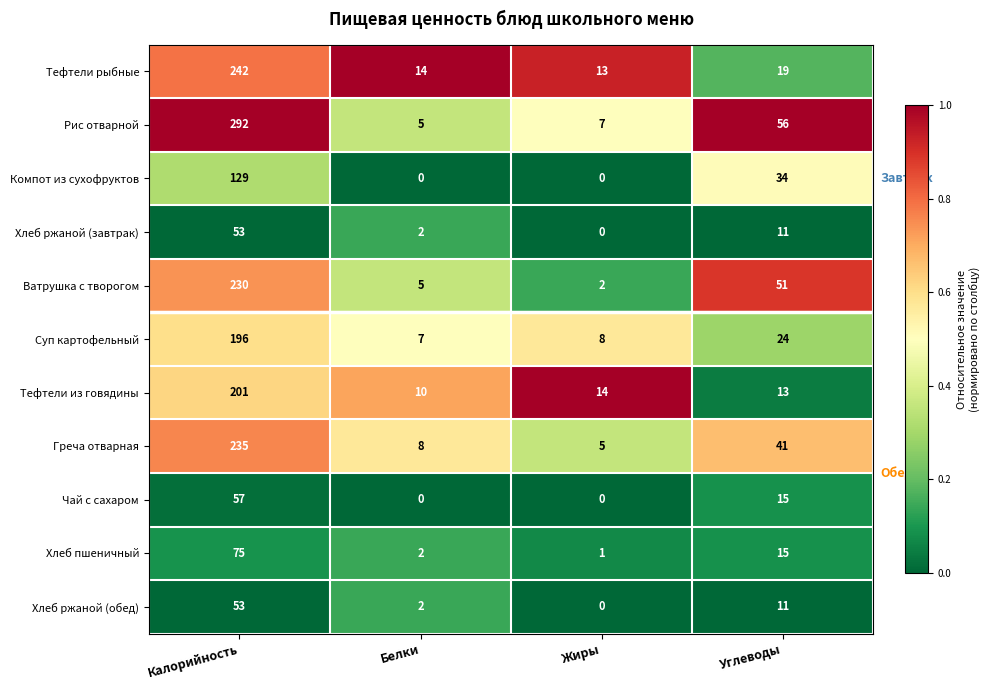

Rank the categories by Хлеб ржаной (обед) value from lowest to highest.

Жиры, Белки, Углеводы, Калорийность